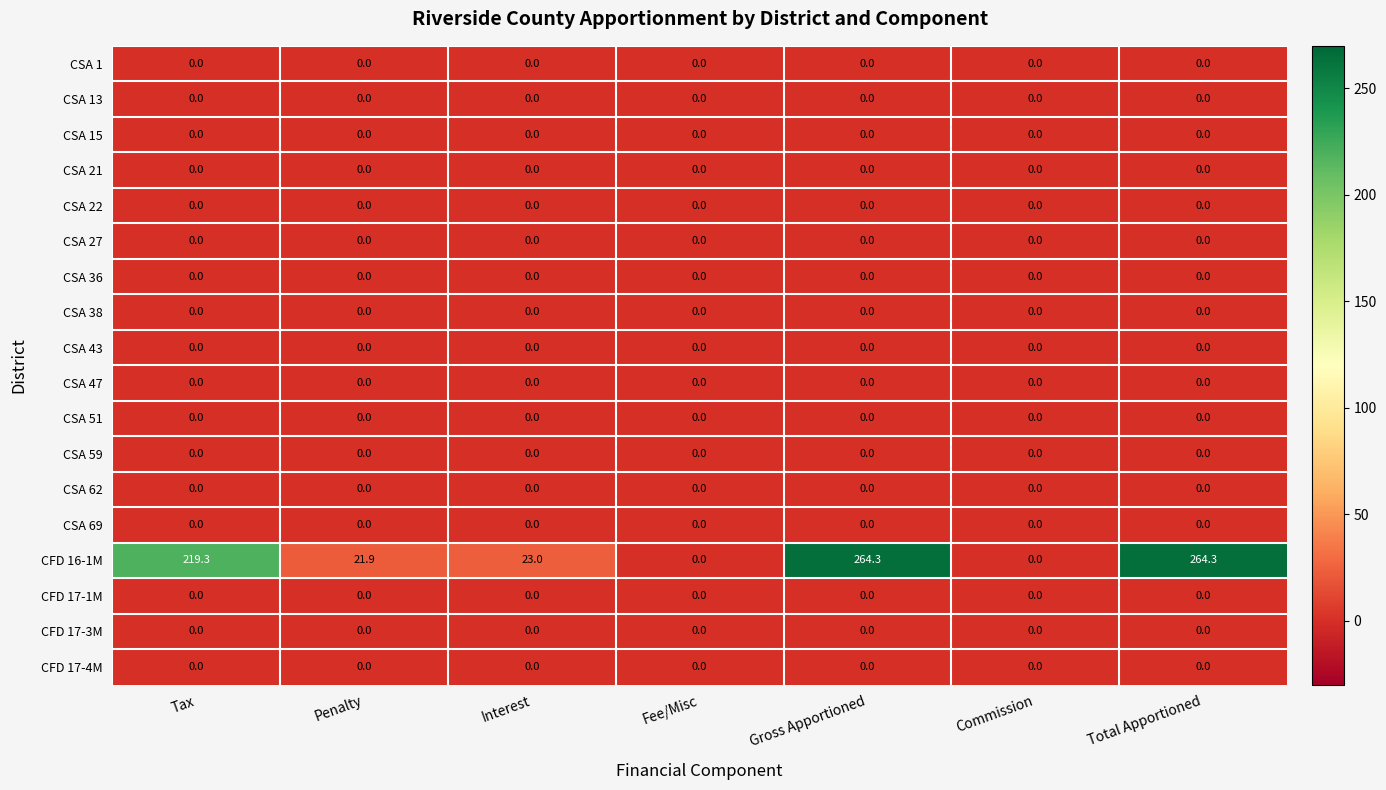

Which series changed the most between Interest and Fee/Misc?

CFD 16-1M